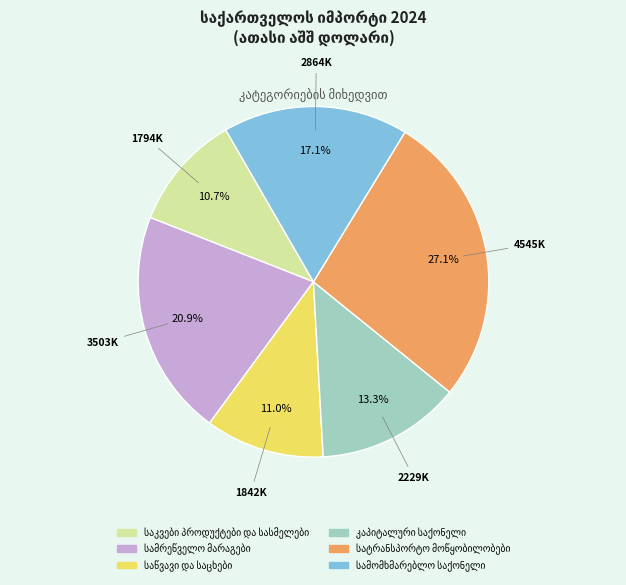

Is there a majority slice in this chart?

No